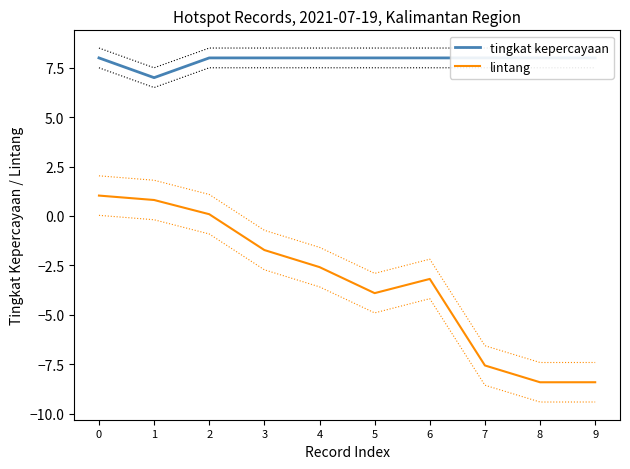

Reading left to right, extract all data points from this chart.

tingkat kepercayaan: 0=8.0	1=7.0	2=8.0	3=8.0	4=8.0	5=8.0	6=8.0	7=8.0	8=8.0	9=8.0
lintang: 0=1.0	1=0.8	2=0.1	3=-1.7	4=-2.6	5=-3.9	6=-3.2	7=-7.6	8=-8.4	9=-8.4